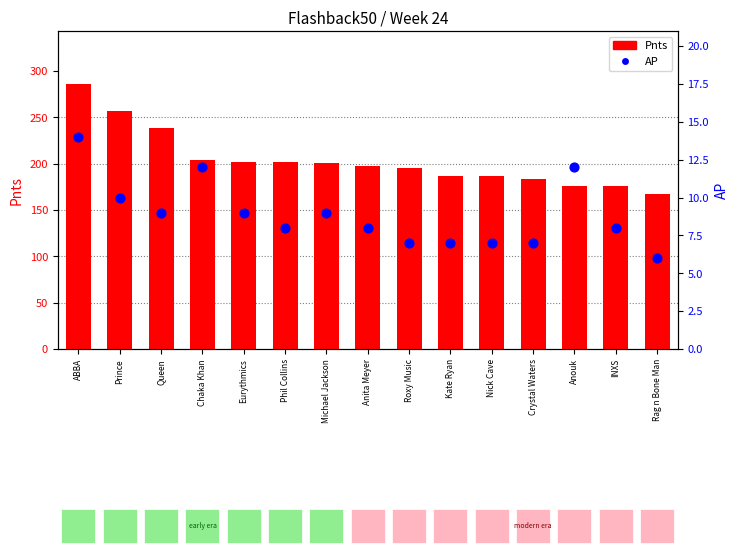

Which series has the largest total across all categories?

Pnts